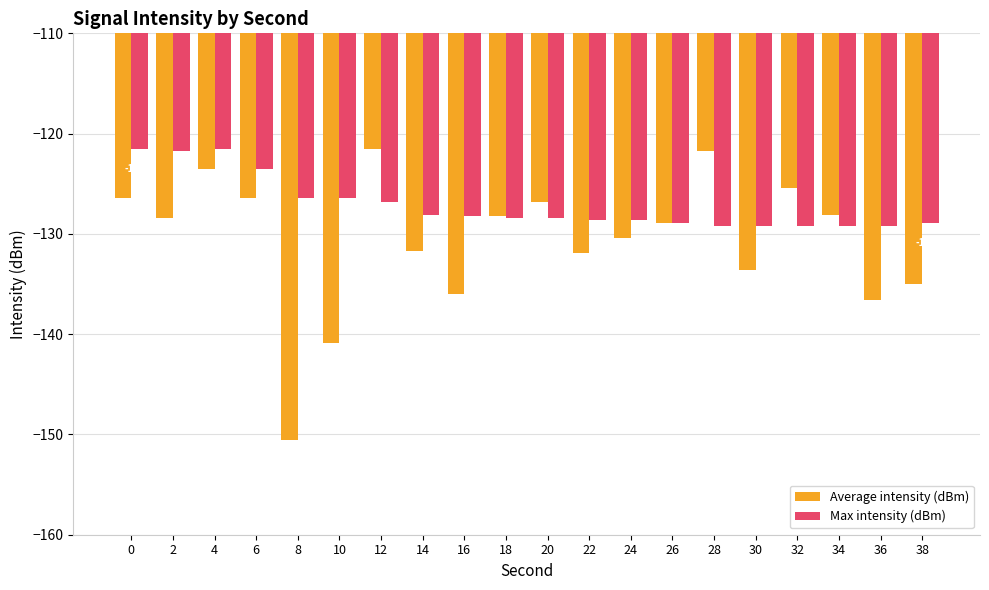

Which series has the largest range (max minus min)?

Average intensity (dBm)